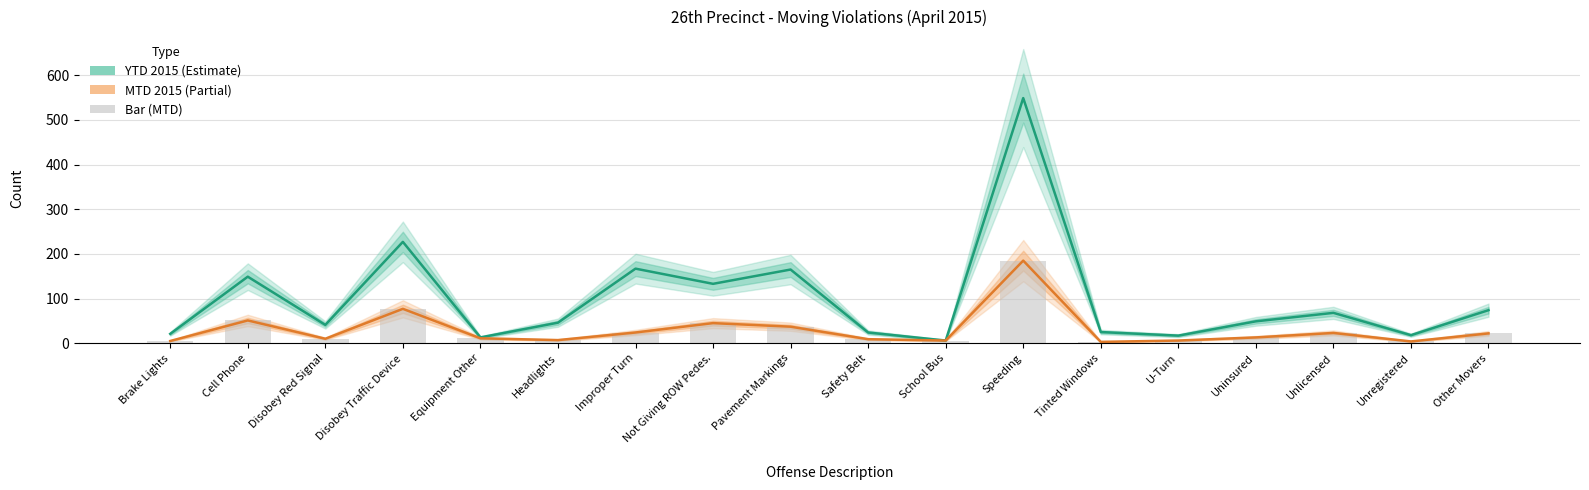

The MTD 2015 series shows 45 at Not Giving ROW Pedes.. True or false?

True